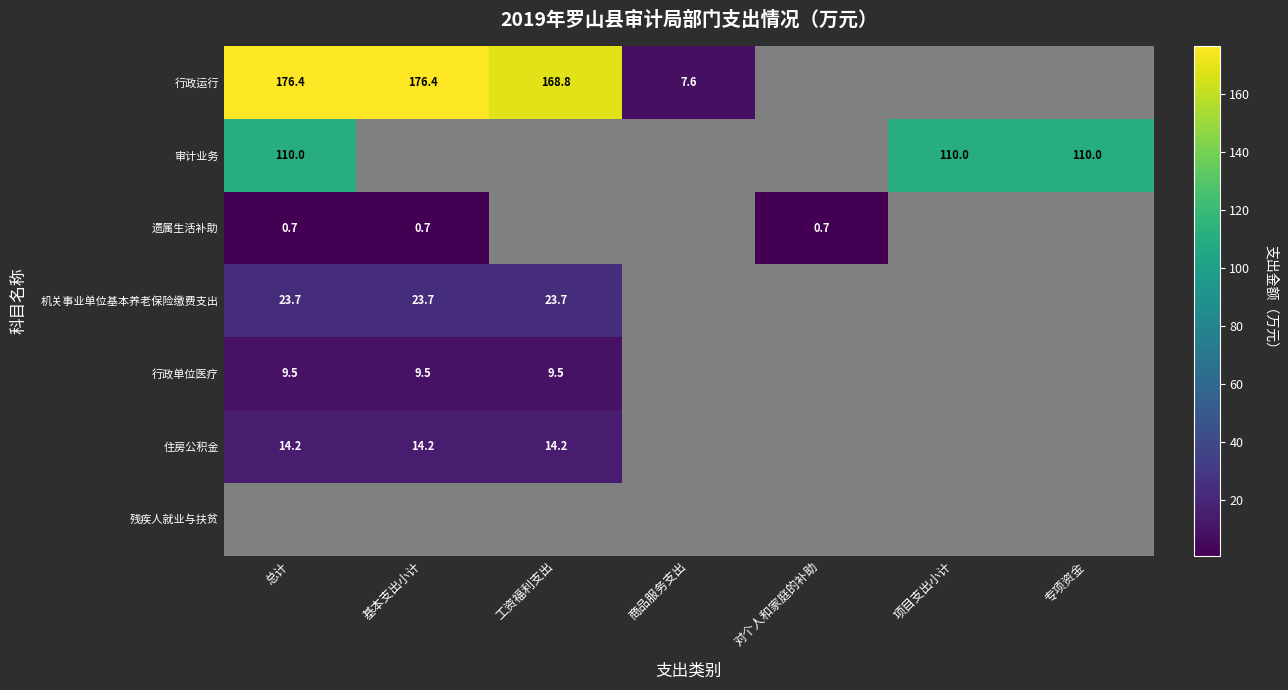

Is the value of 审计业务 at 专项资金 greater than the value of 机关事业单位基本养老保险缴费支出 at 基本支出小计?

Yes